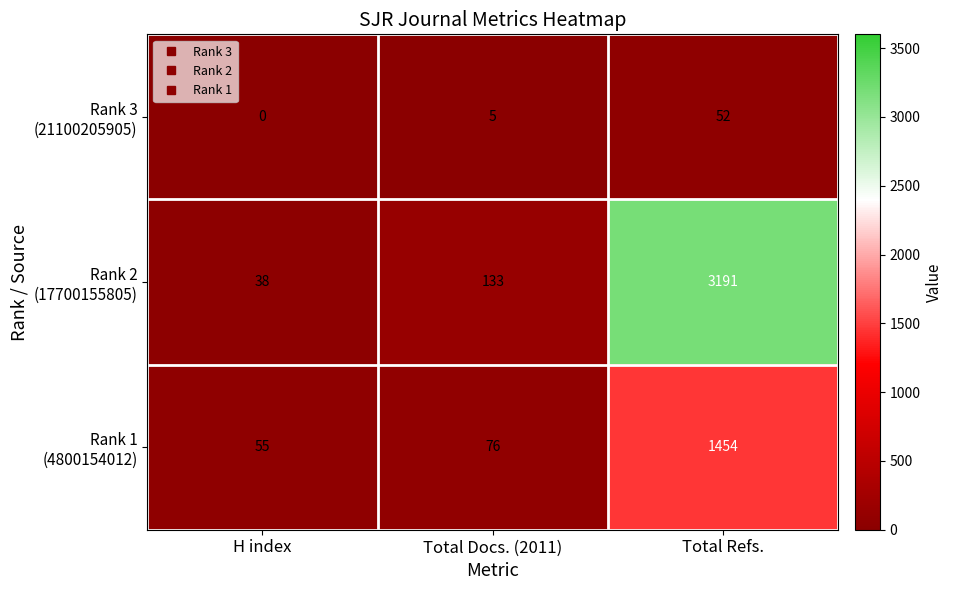

At how many categories does at least one series exceed 2877?

1